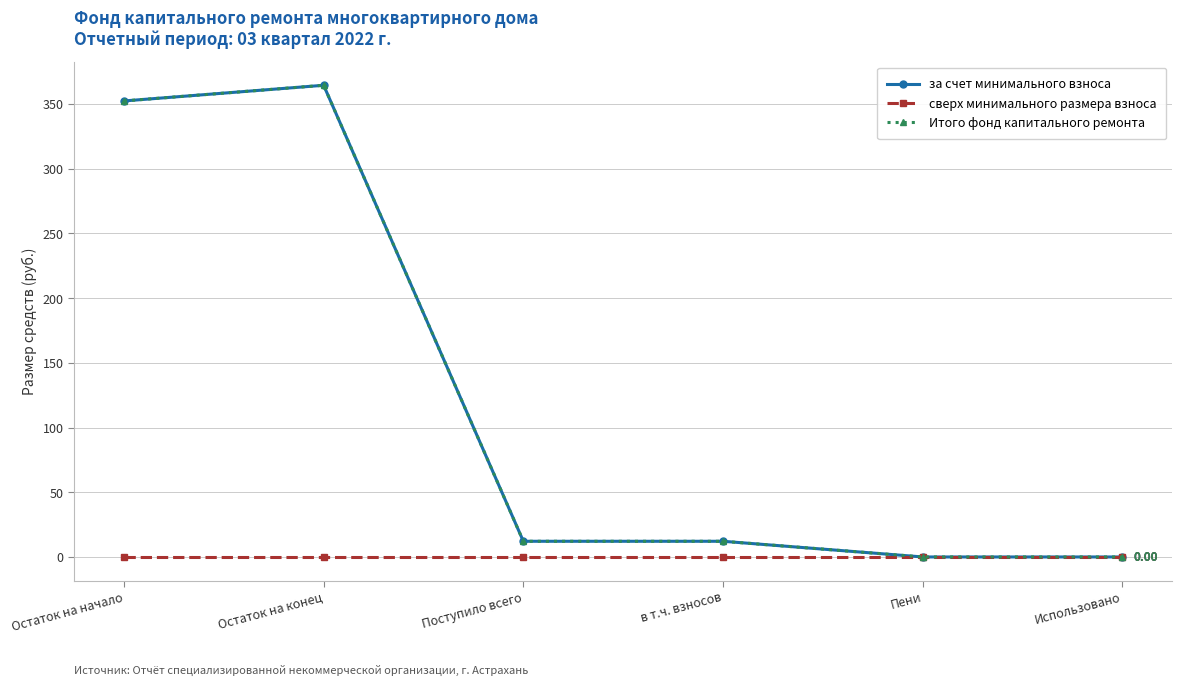

Reading right to left, transcribe all the data shown in this chart.

за счет минимального взноса: Использовано=0.0	Пени=0.0	в т.ч. взносов=12.1	Поступило всего=12.1	Остаток на конец=364.5	Остаток на начало=352.4
сверх минимального размера взноса: Использовано=0.0	Пени=0.0	в т.ч. взносов=0.0	Поступило всего=0.0	Остаток на конец=0.0	Остаток на начало=0.0
Итого фонд капитального ремонта: Использовано=0.0	Пени=0.0	в т.ч. взносов=12.1	Поступило всего=12.1	Остаток на конец=364.5	Остаток на начало=352.4